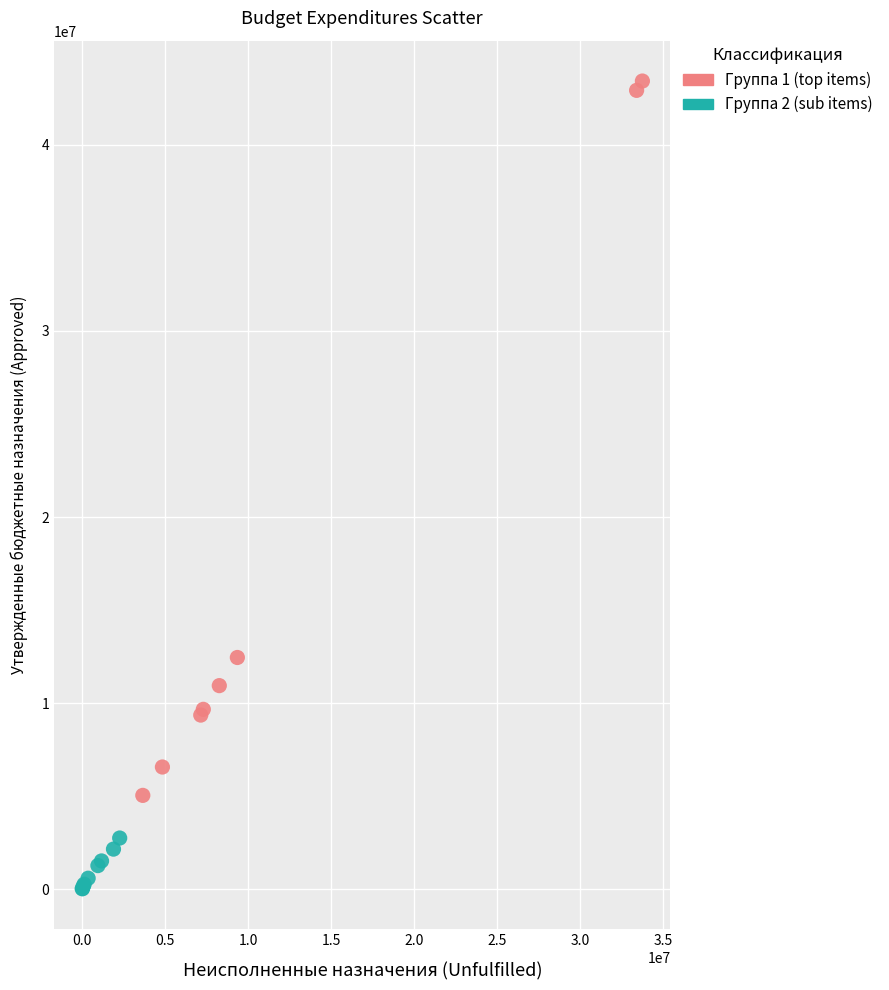

What are all the series names shown in the legend?

Группа 1 (top items), Группа 2 (sub items)